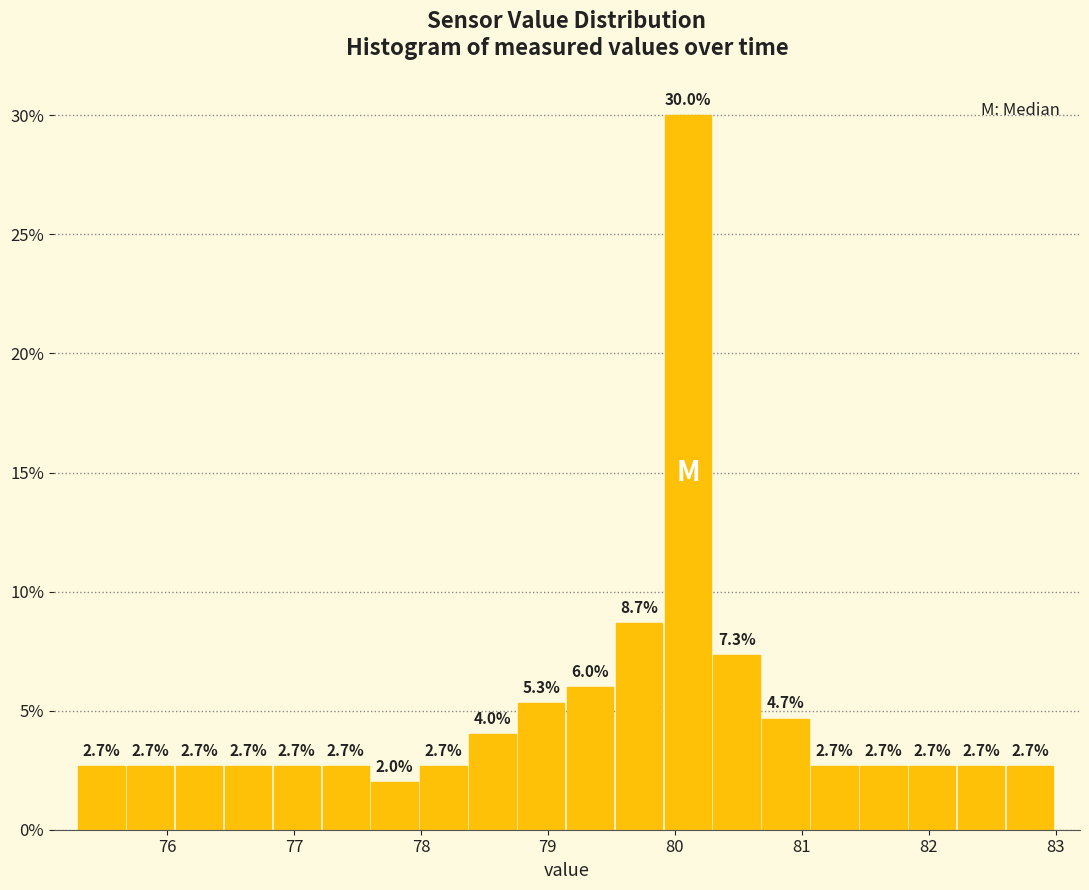

Around what value on the x-axis is the tallest bar? Give the approximate position of its centre, as read against the axis.

80.1